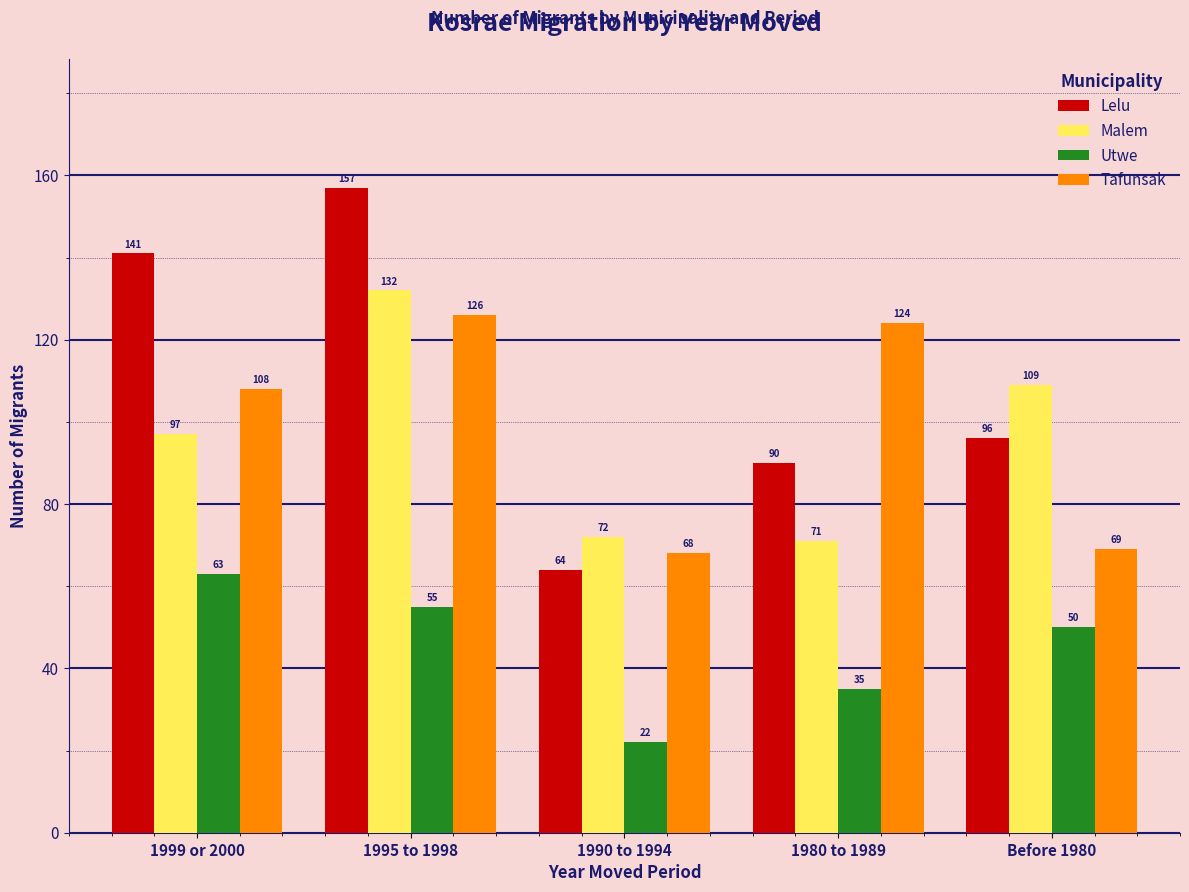

Reading right to left, extract all data points from this chart.

Lelu: 96	90	64	157	141
Malem: 109	71	72	132	97
Utwe: 50	35	22	55	63
Tafunsak: 69	124	68	126	108